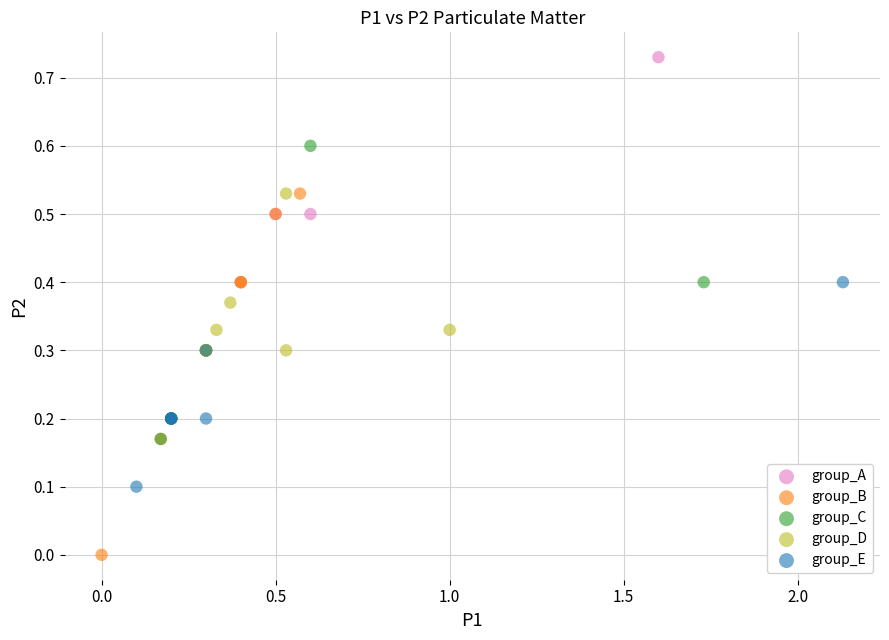

Which series reaches the minimum Y coordinate?

group_B